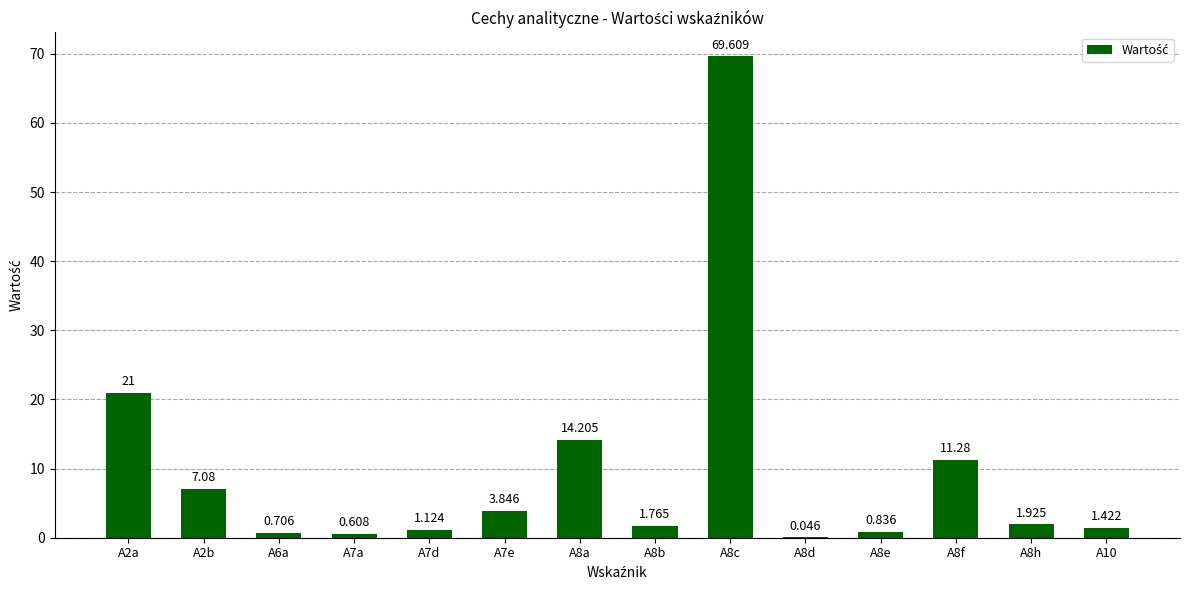

Which category has the highest value across all series?

A8c